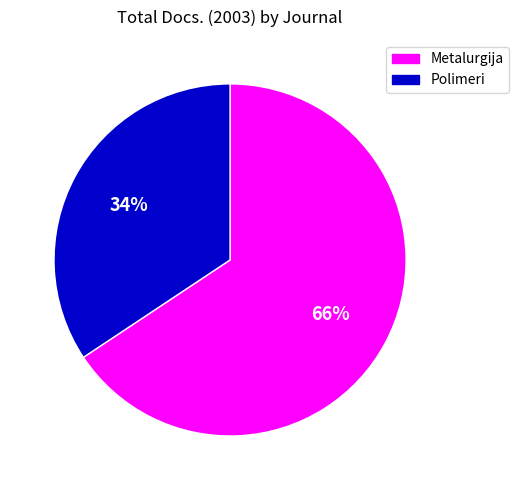

Between Metalurgija and Polimeri, which is larger?

Metalurgija